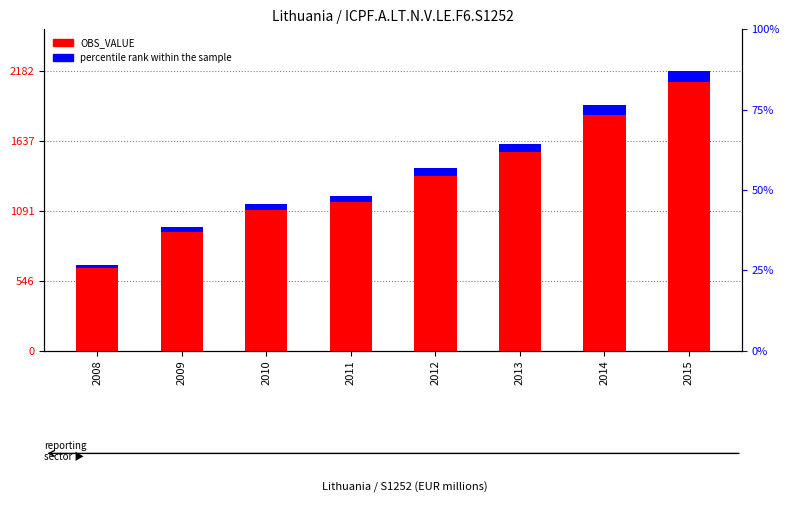

What is the value of the percentile rank within the sample bar at the 6th from the left?

64.6